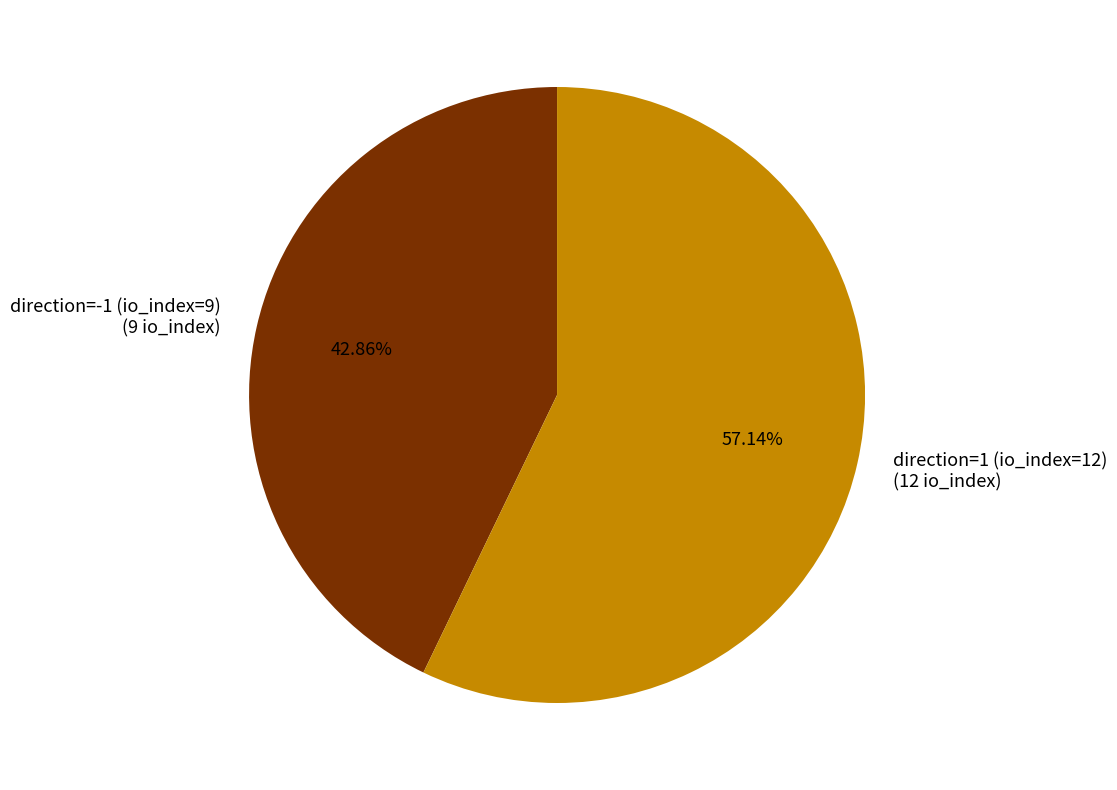

What percentage do direction=-1 (io_index=9) and direction=1 (io_index=12) together represent?

100.0%